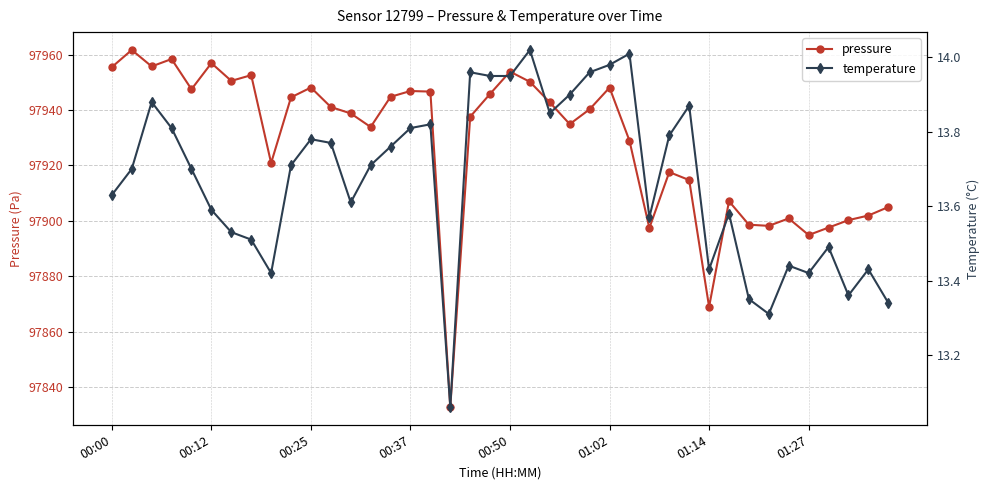

How many lines are shown in the chart?

2